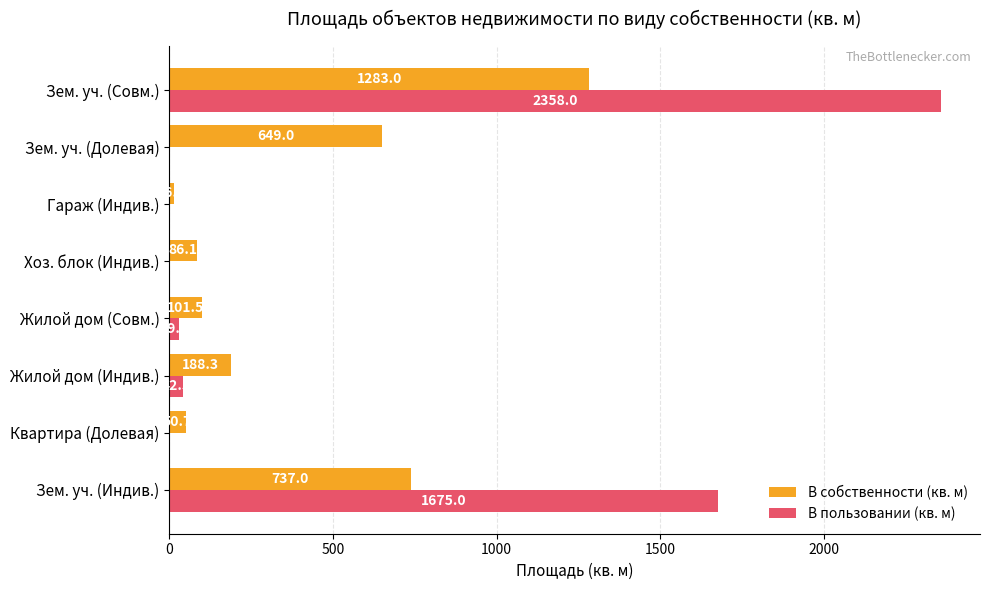

What is the sum of all В пользовании (кв. м) values?

4105.3